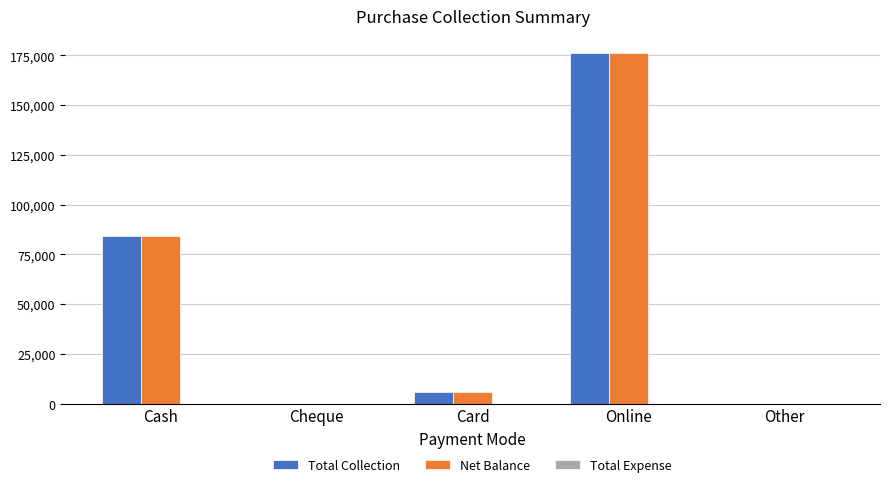

Is the value of Net Balance at Online greater than the value of Total Collection at Cash?

Yes